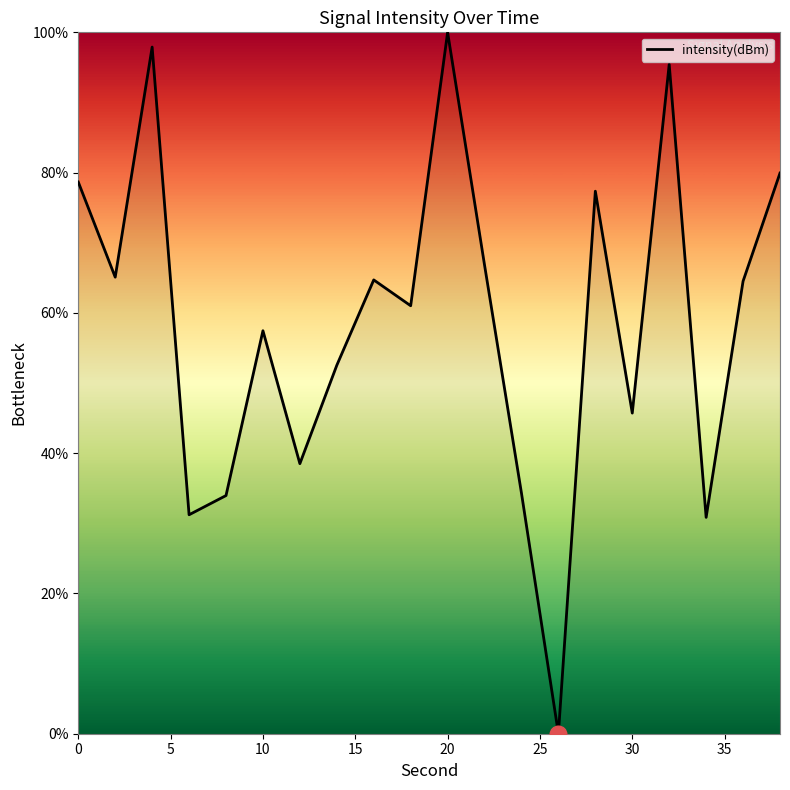

What is the difference between the maximum and minimum values?

100.0